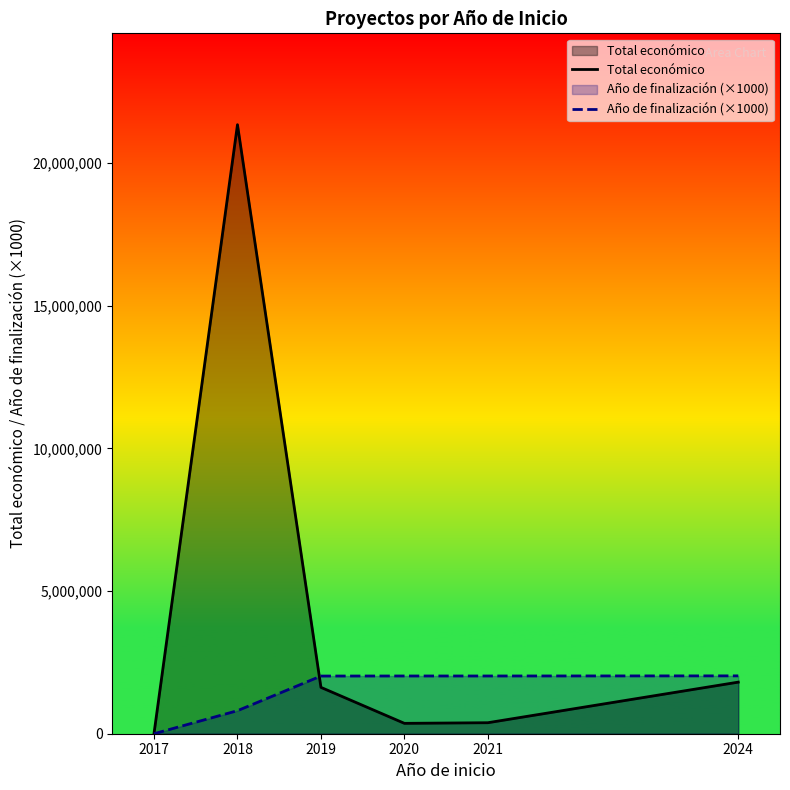

How many distinct data groups are displayed?

2